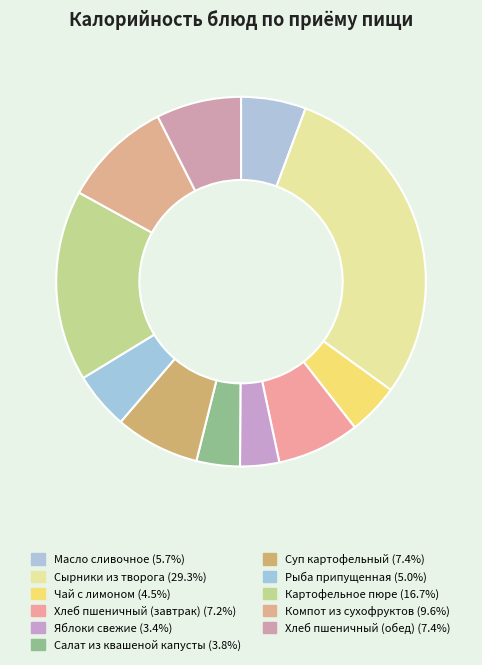

To the nearest percent, what is the average slice percentage?

9%